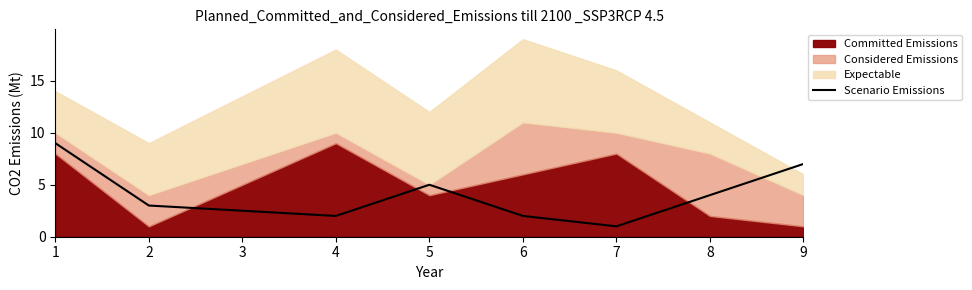

True or false: Scenario Emissions has a value of 2 at 6.

True